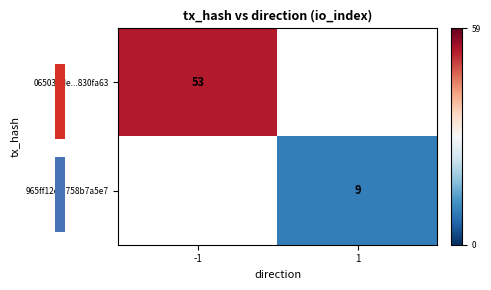

Is it true that 965ff12e...758b7a5e7 equals 14 at 1?

False